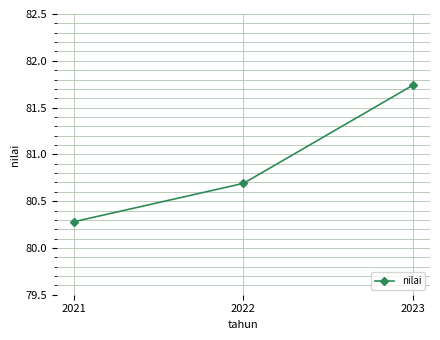

Rank the categories by value from lowest to highest.

2021, 2022, 2023